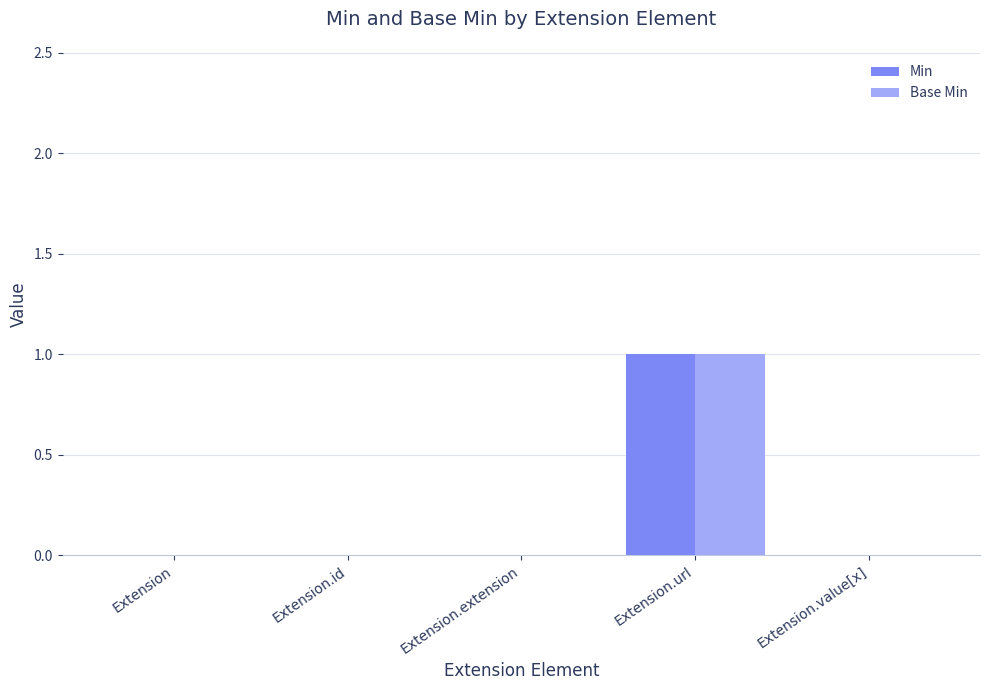

What are all the series names shown in the legend?

Min, Base Min